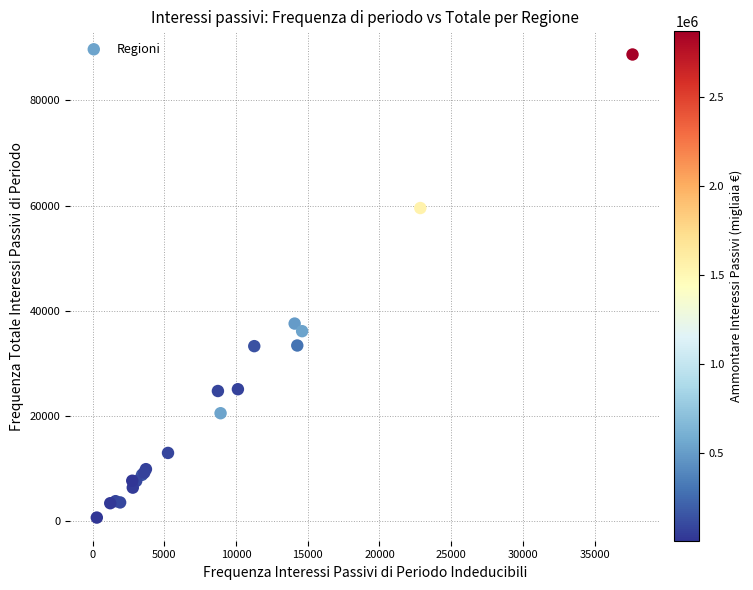

What Y value in the scatter plot is closest to 44711?

37572